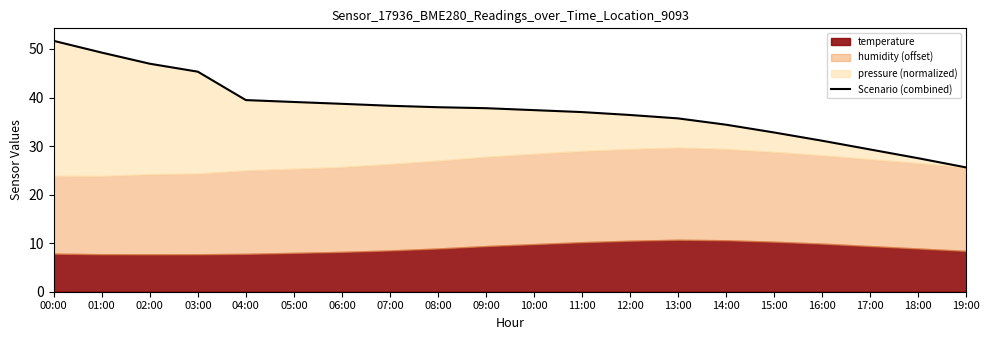

List the labels in order of value, smallest first.

19:00, 18:00, 17:00, 16:00, 15:00, 14:00, 13:00, 12:00, 11:00, 10:00, 09:00, 08:00, 07:00, 06:00, 05:00, 04:00, 03:00, 02:00, 01:00, 00:00